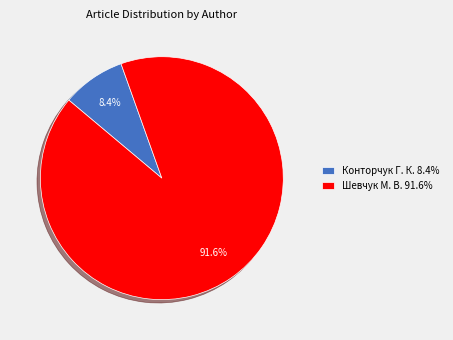

Does Шевчук М. В. account for over 50% of the chart?

Yes